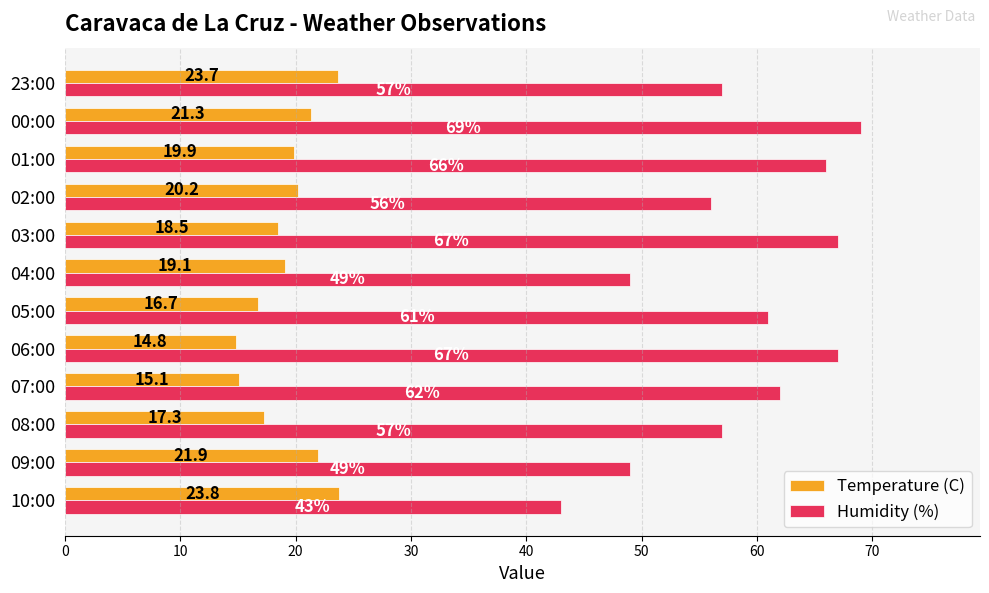

What is the smallest value displayed?

14.8